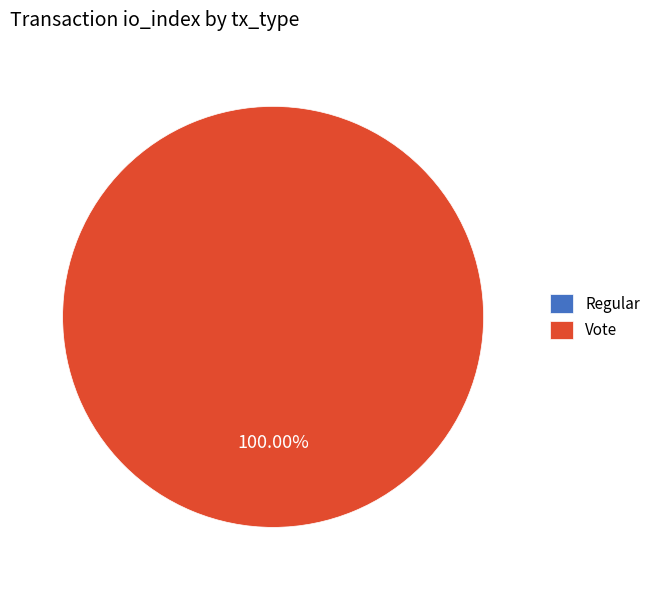

Which slice is the largest?

Vote